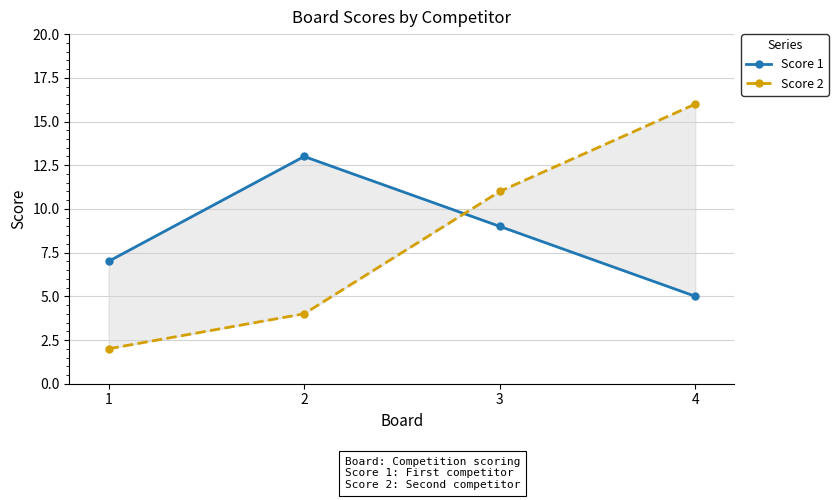

What are all the series names shown in the legend?

Score 1, Score 2